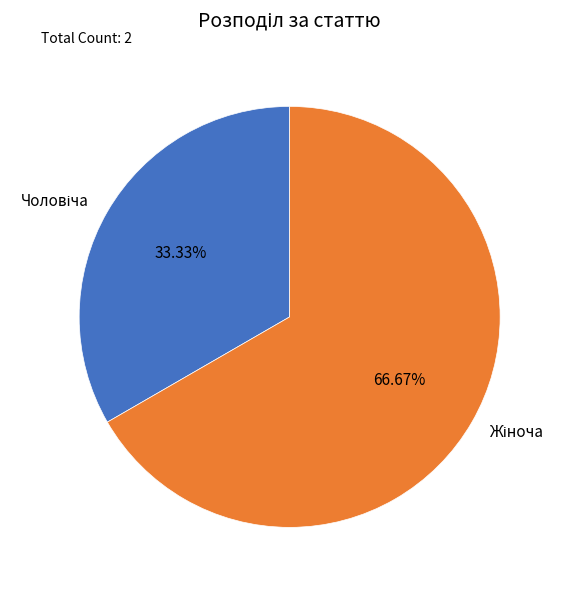

Does any single category account for the majority?

Yes